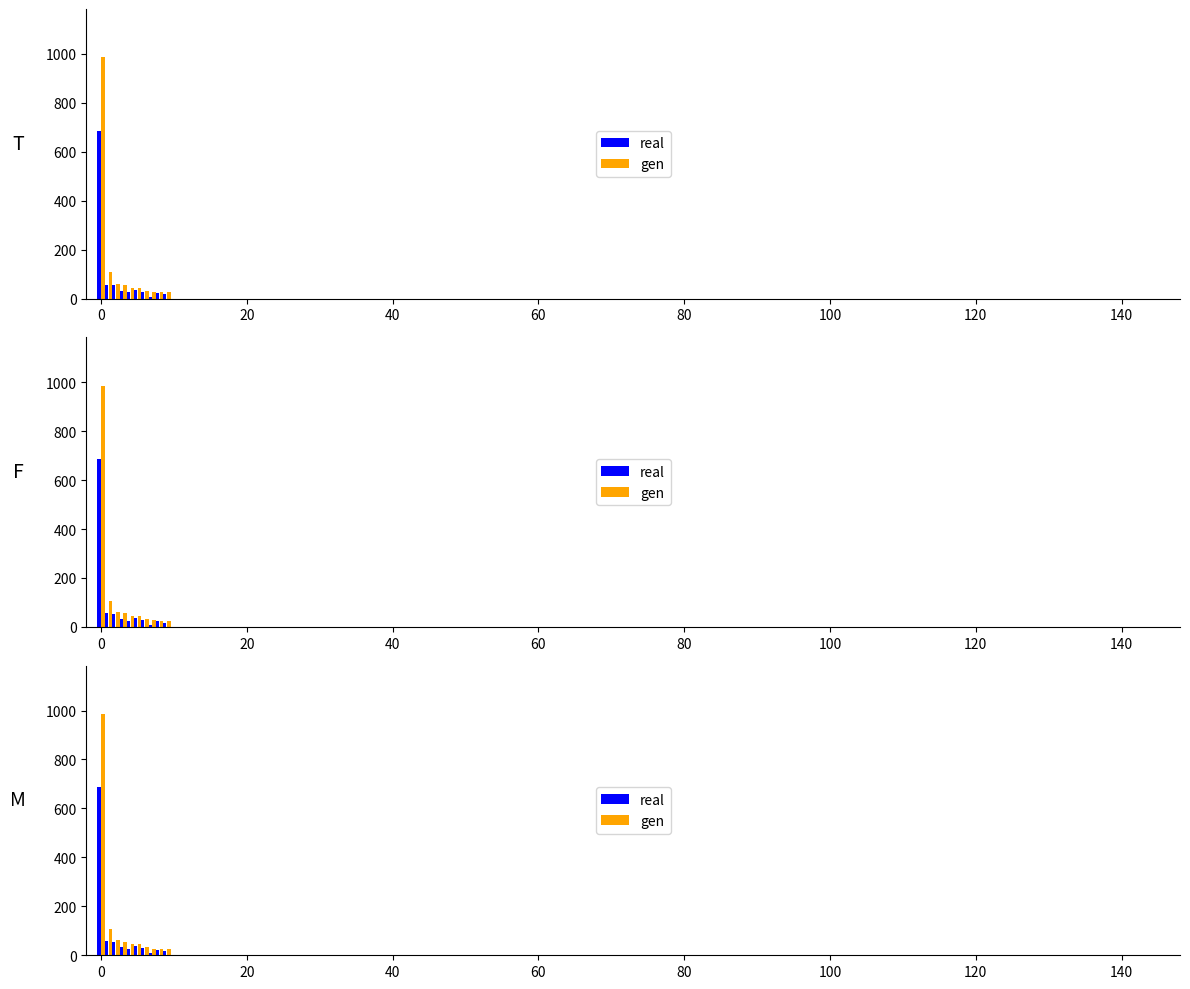

How many values in the gen series are below 45?

4